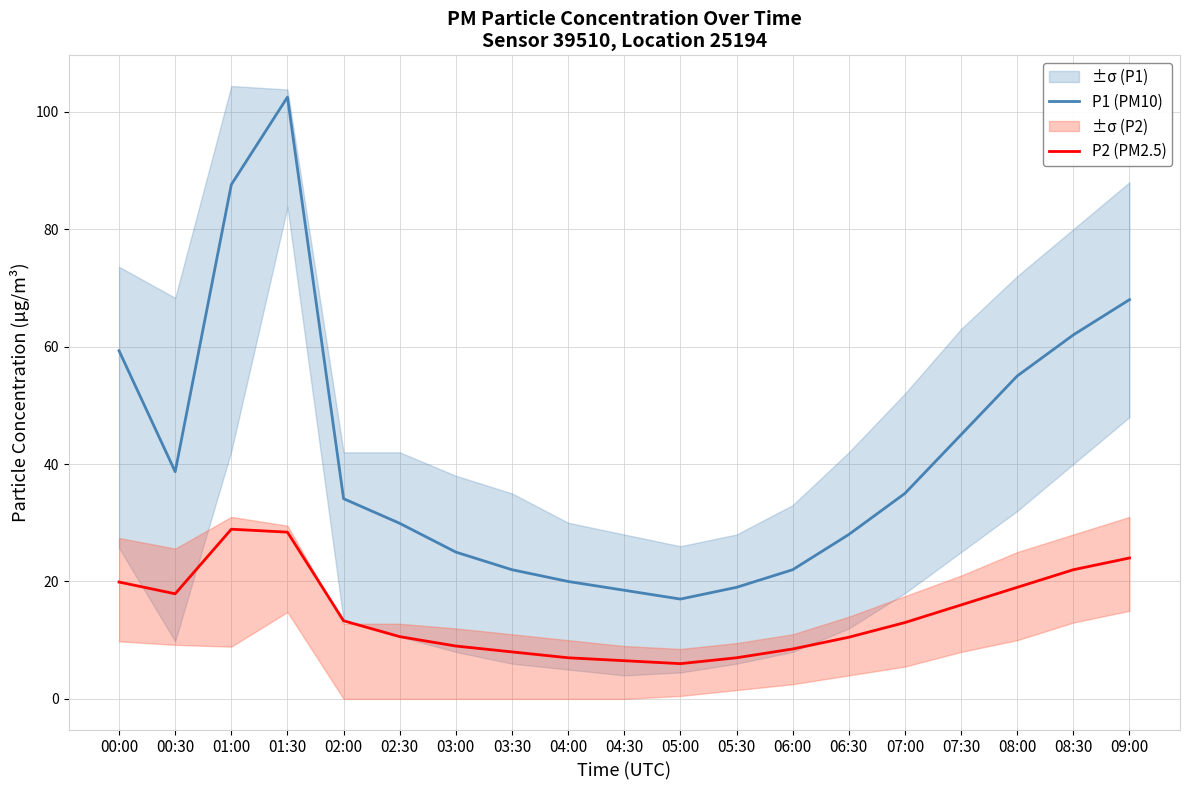

At which category does P1 (PM10) reach its first local valley?

00:30